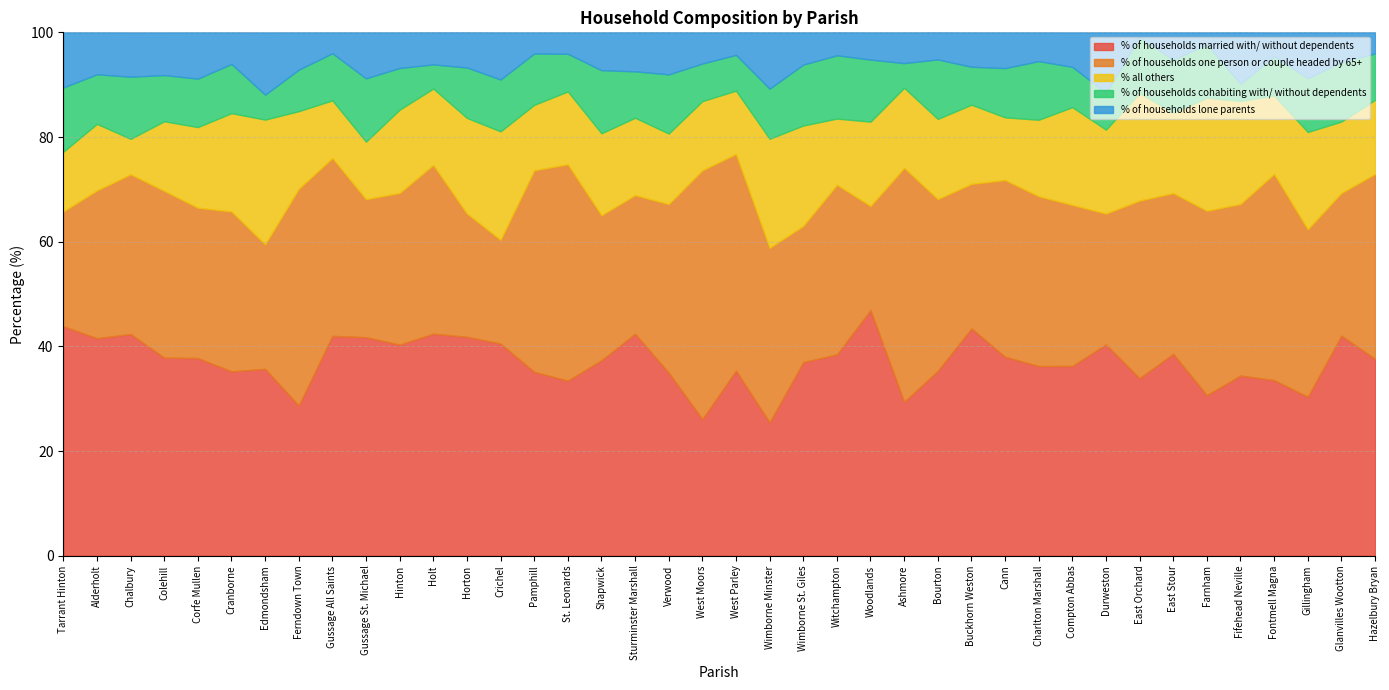

What is the spread (max minus min) of values at Glanvilles Wootton?

36.4